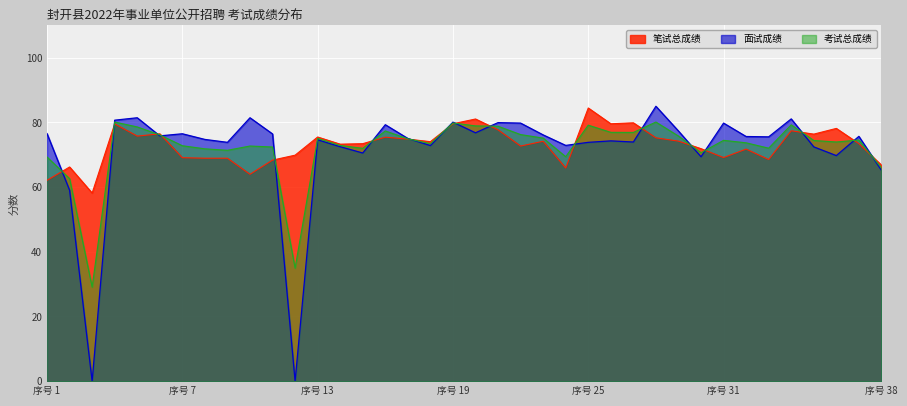

How many lines are shown in the chart?

3